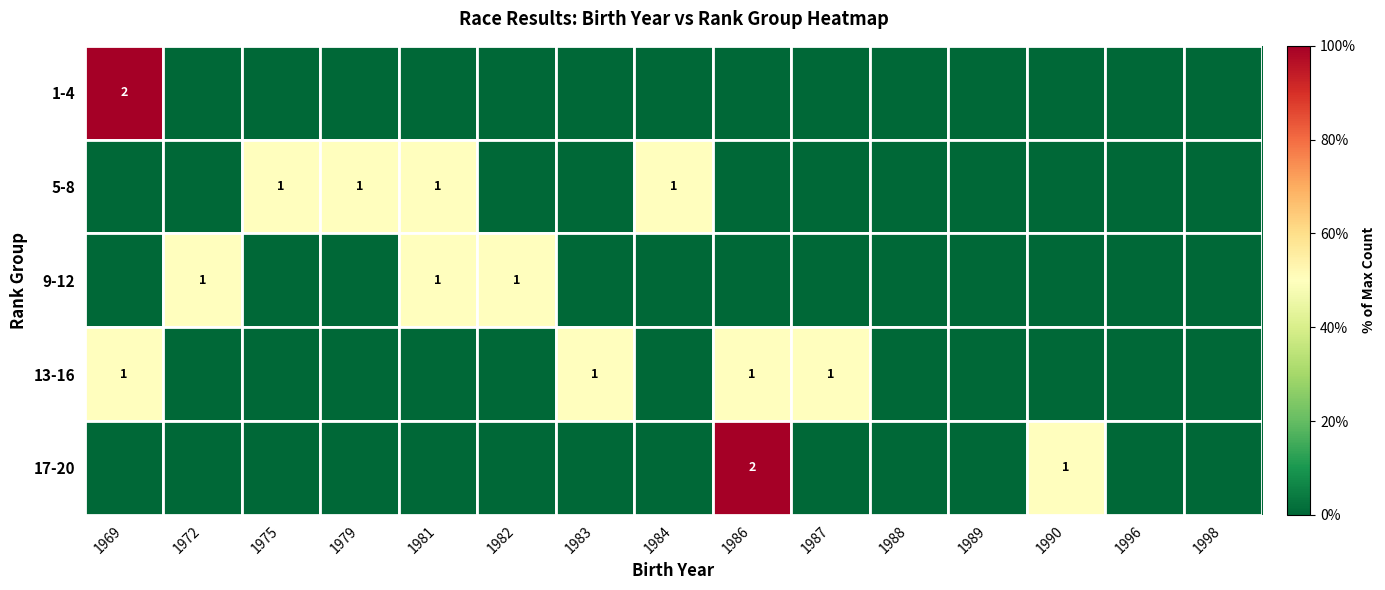

True or false: 13-16 has a value of 0 at 1983.

False